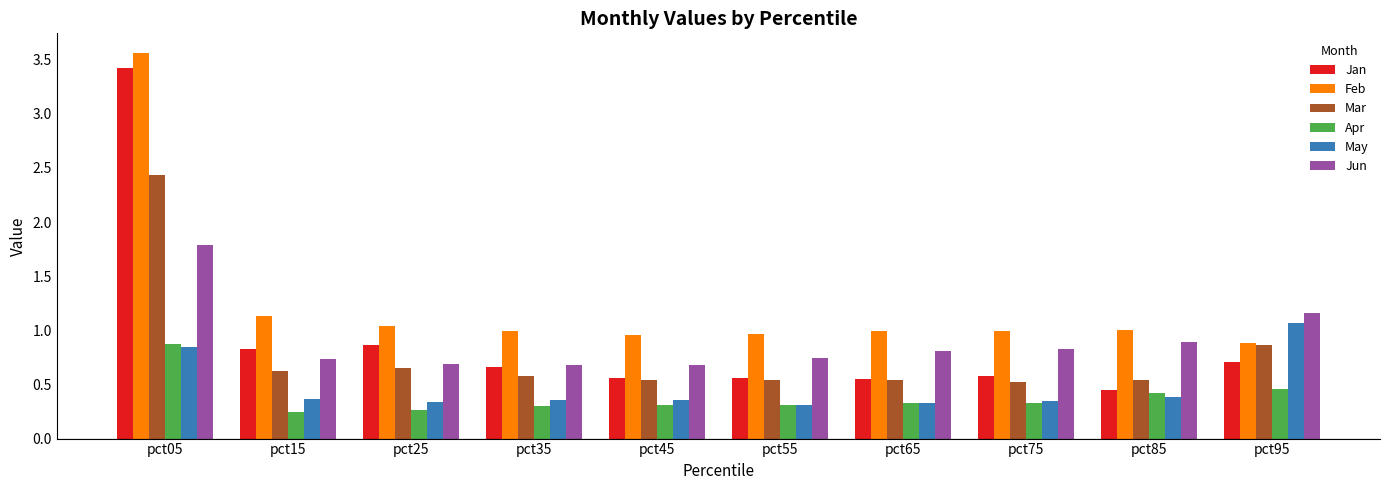

The May series shows 0.6 at pct15. True or false?

False